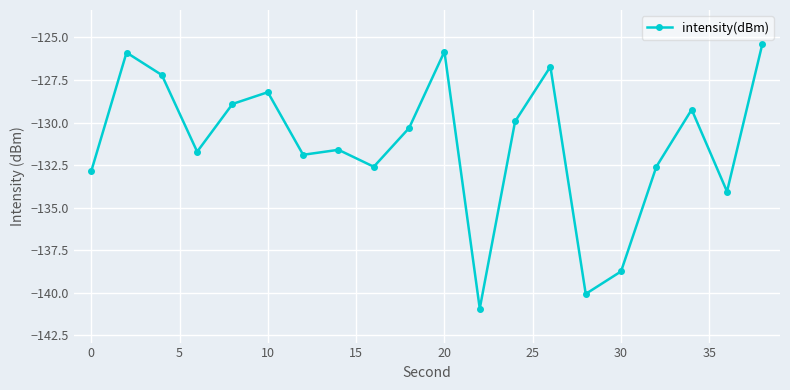

True or false: the data has more than 2 interior local peaks.

True